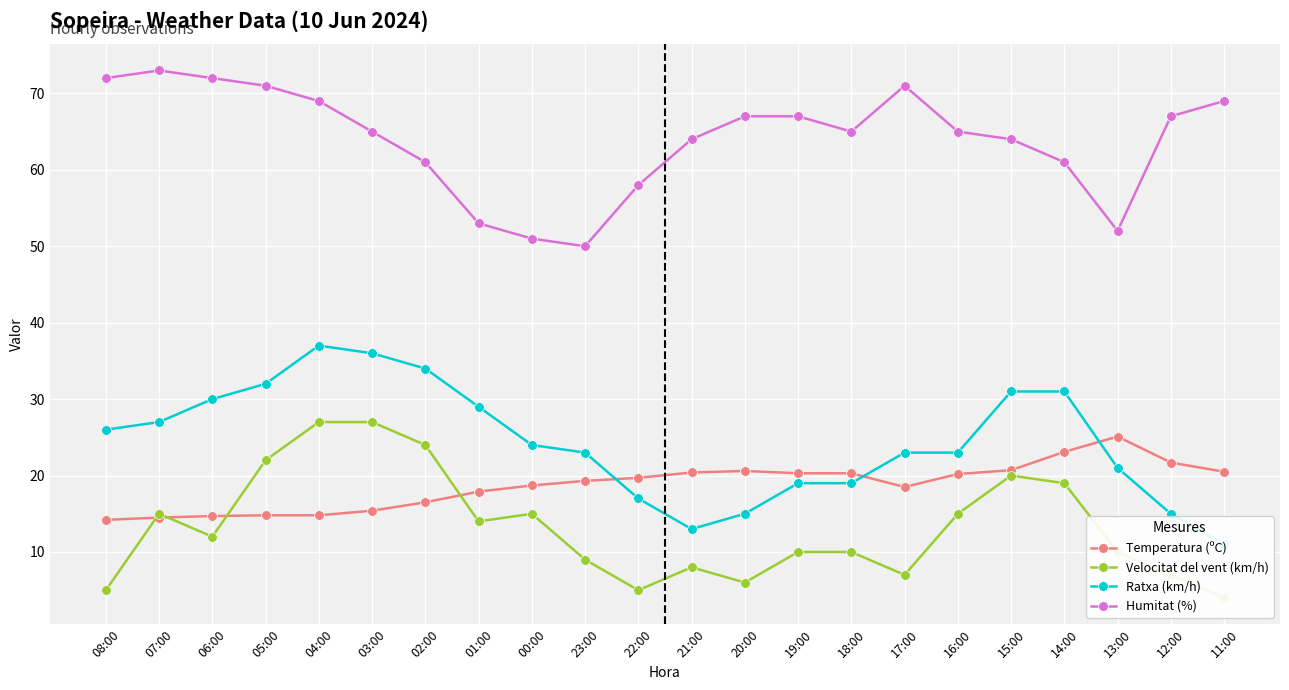

Reading left to right, transcribe all the data shown in this chart.

Temperatura (ºC): 14.2	14.5	14.7	14.8	14.8	15.4	16.5	17.9	18.7	19.3	19.7	20.4	20.6	20.3	20.3	18.5	20.2	20.7	23.1	25.1	21.7	20.5
Velocitat del vent (km/h): 5.0	15.0	12.0	22.0	27.0	27.0	24.0	14.0	15.0	9.0	5.0	8.0	6.0	10.0	10.0	7.0	15.0	20.0	19.0	10.0	7.0	4.0
Ratxa (km/h): 26.0	27.0	30.0	32.0	37.0	36.0	34.0	29.0	24.0	23.0	17.0	13.0	15.0	19.0	19.0	23.0	23.0	31.0	31.0	21.0	15.0	11.0
Humitat (%): 72.0	73.0	72.0	71.0	69.0	65.0	61.0	53.0	51.0	50.0	58.0	64.0	67.0	67.0	65.0	71.0	65.0	64.0	61.0	52.0	67.0	69.0